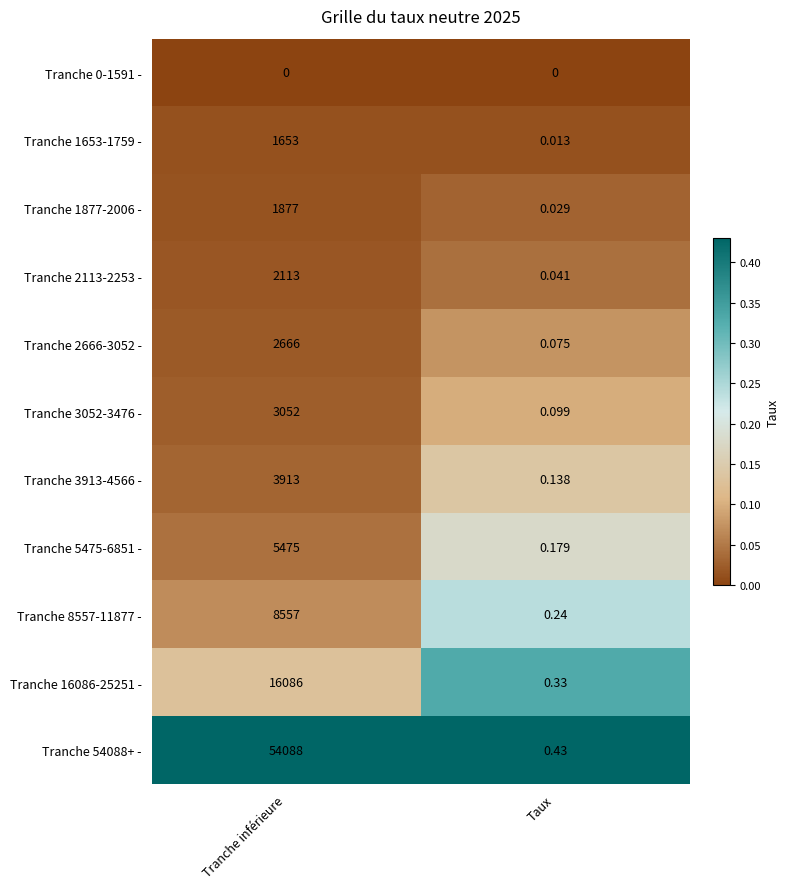

Which label corresponds to the largest value in the chart?

Tranche inférieure